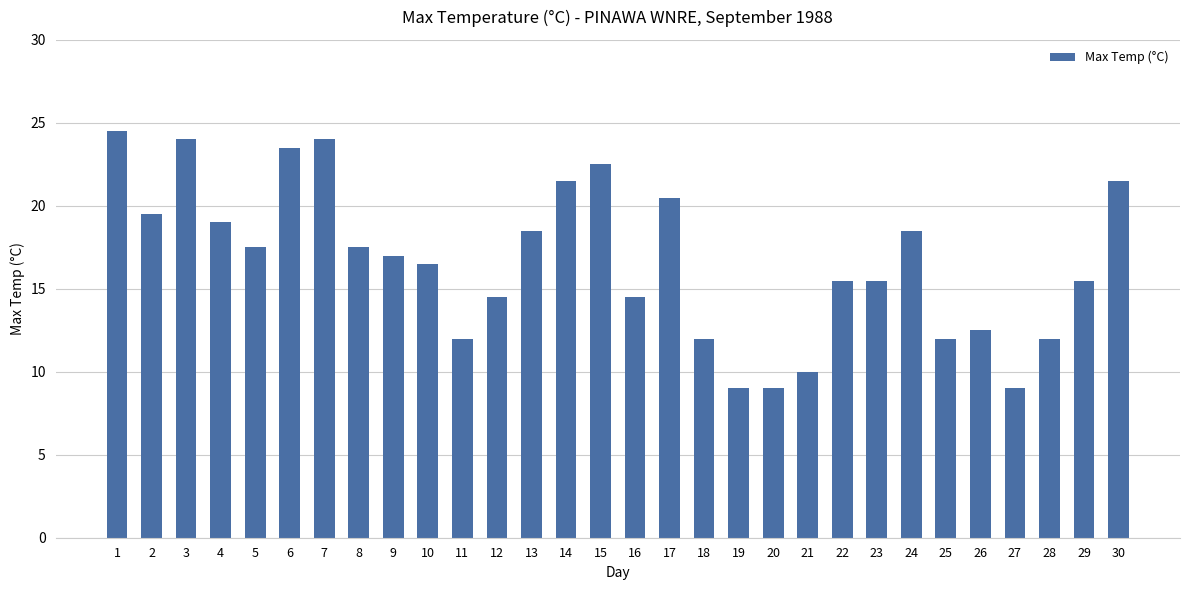

What value does the data have at 27?

9.0